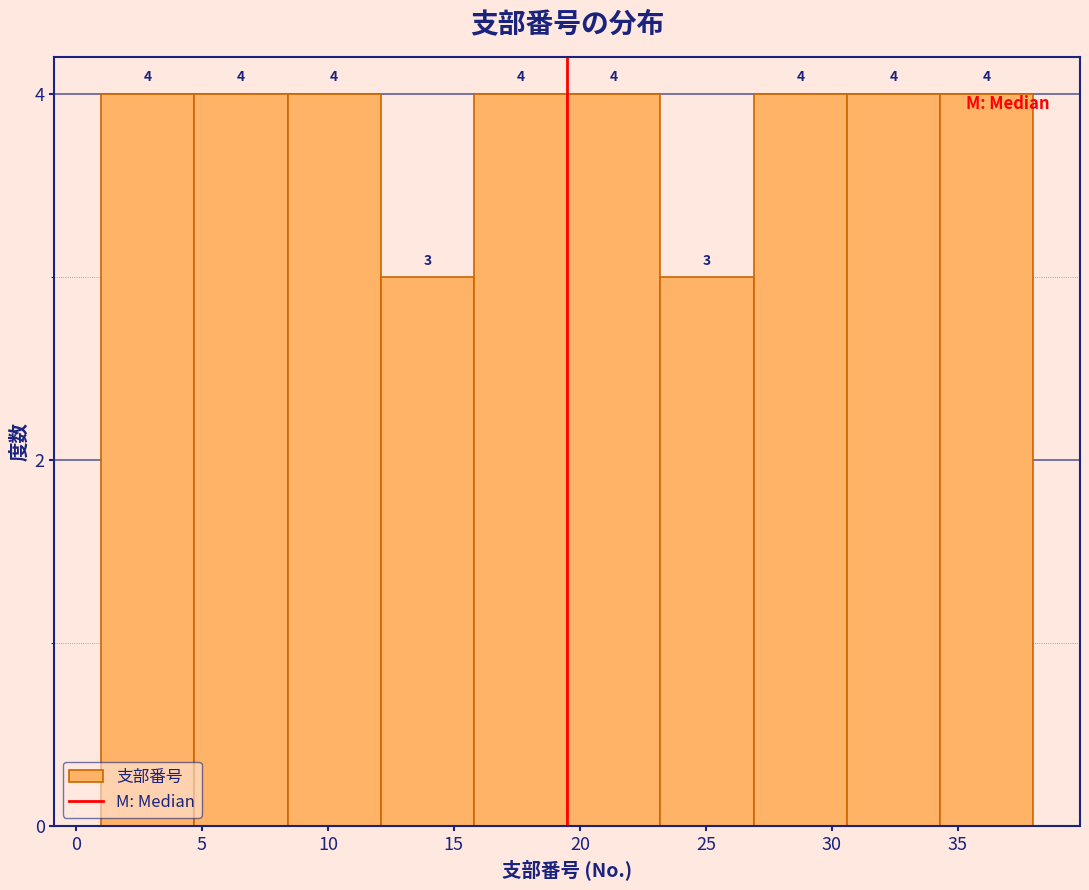

How tall is the bar that spans 30.6 to 34.3 on the x-axis? The bar edges are not printed on the chart, so give them approximately, as read against the axis.

4